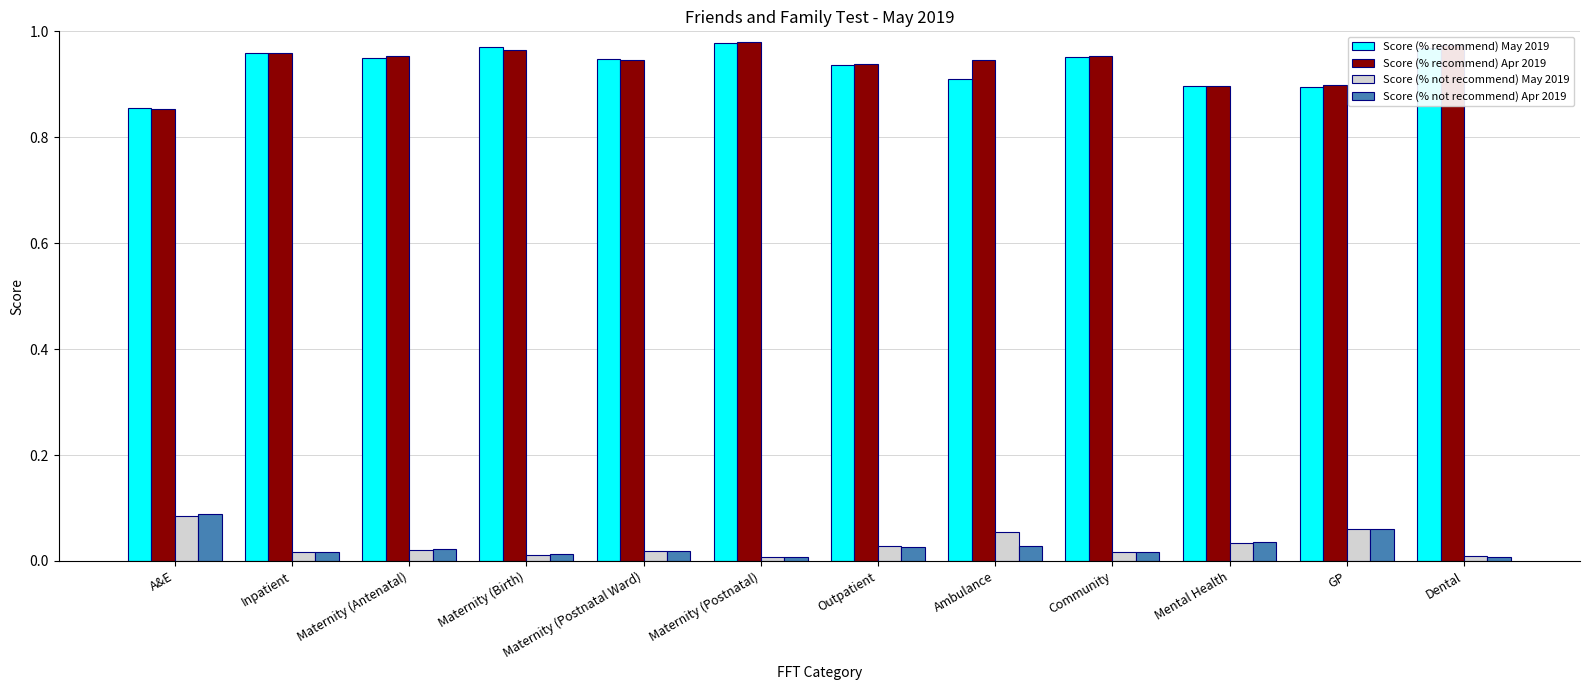

Is the value of Score (% recommend) Apr 2019 at Mental Health greater than the value of Score (% not recommend) Apr 2019 at Maternity (Postnatal Ward)?

Yes